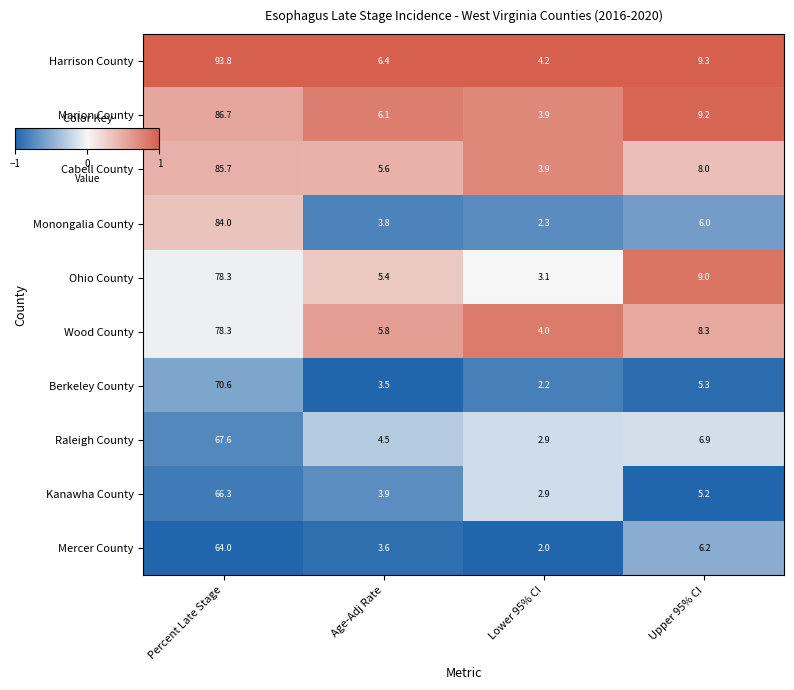

List the labels in order of Mercer County value, largest first.

Percent Late Stage, Upper 95% CI, Age-Adj Rate, Lower 95% CI